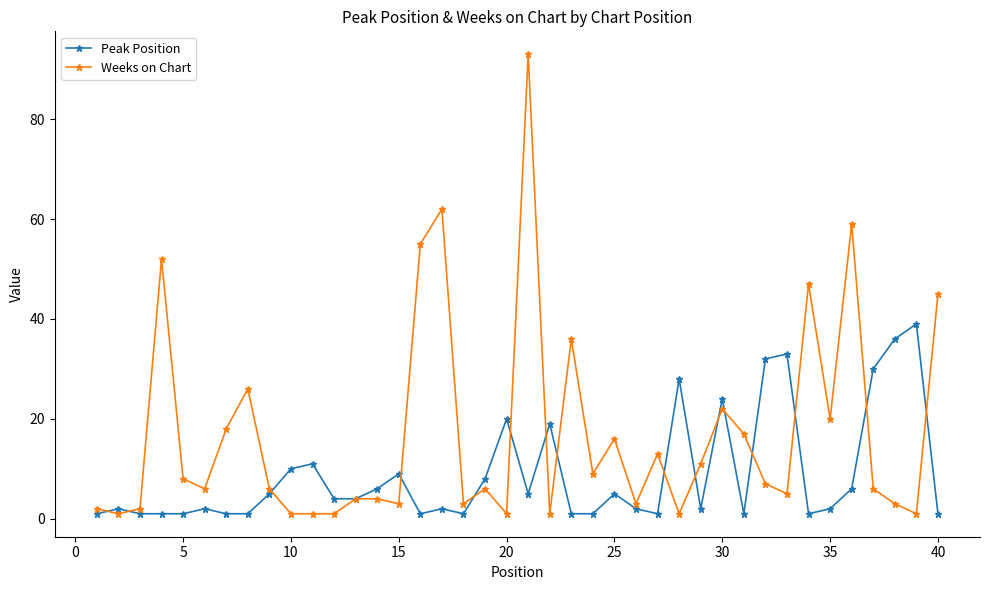

Which series has the largest total across all categories?

Weeks on Chart